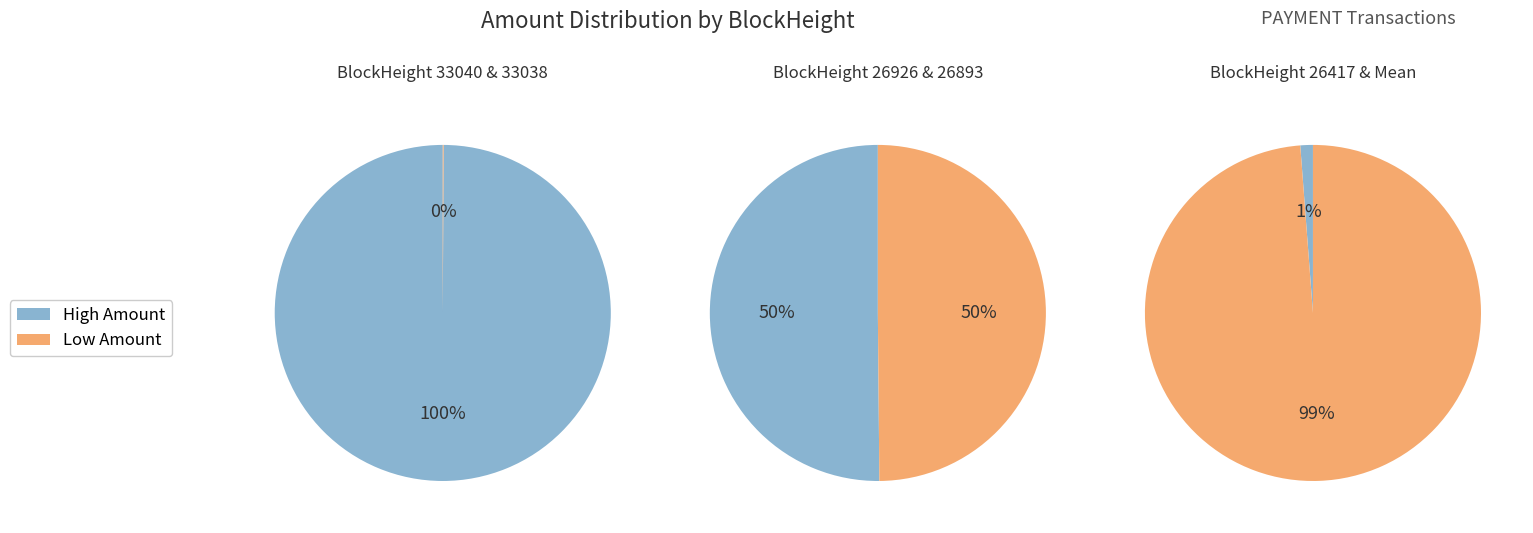

Do 26417 and 26926 together represent more than half of the pie?

No